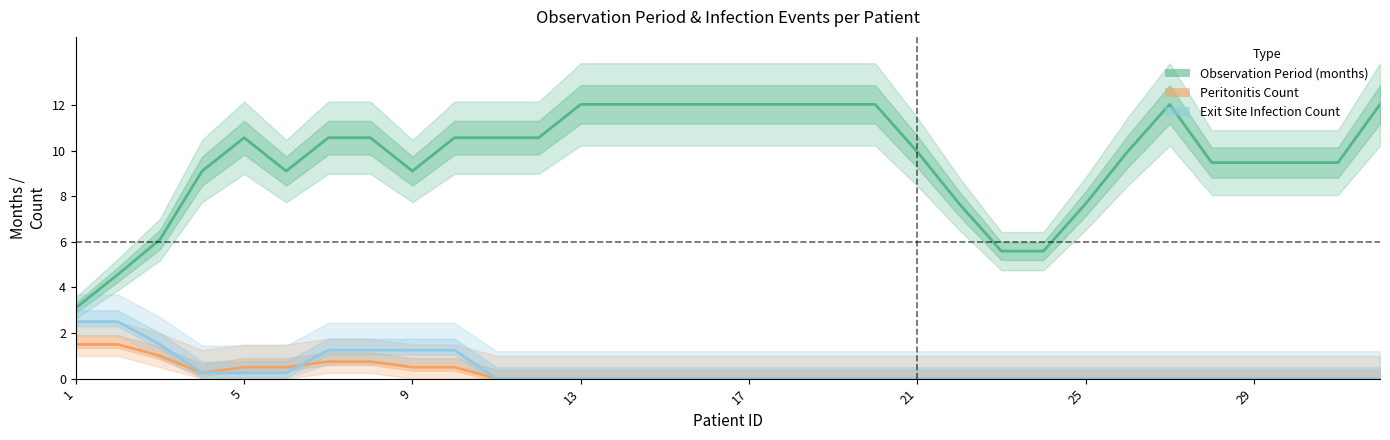

Reading left to right, extract all data points from this chart.

Observation Period (months): 3.1	4.6	6.1	9.1	10.6	9.1	10.6	10.6	9.1	10.6	10.6	10.6	12.0	12.0	12.0	12.0	12.0	12.0	12.0	12.0	10.0	7.7	5.6	5.6	7.7	10.0	12.0	9.5	9.5	9.5	9.5	12.0
Peritonitis Count: 1.5	1.5	1.0	0.2	0.5	0.5	0.8	0.8	0.5	0.5	0.0	0.0	0.0	0.0	0.0	0.0	0.0	0.0	0.0	0.0	0.0	0.0	0.0	0.0	0.0	0.0	0.0	0.0	0.0	0.0	0.0	0.0
Exit Site Infection Count: 2.5	2.5	1.5	0.2	0.2	0.2	1.2	1.2	1.2	1.2	0.0	0.0	0.0	0.0	0.0	0.0	0.0	0.0	0.0	0.0	0.0	0.0	0.0	0.0	0.0	0.0	0.0	0.0	0.0	0.0	0.0	0.0